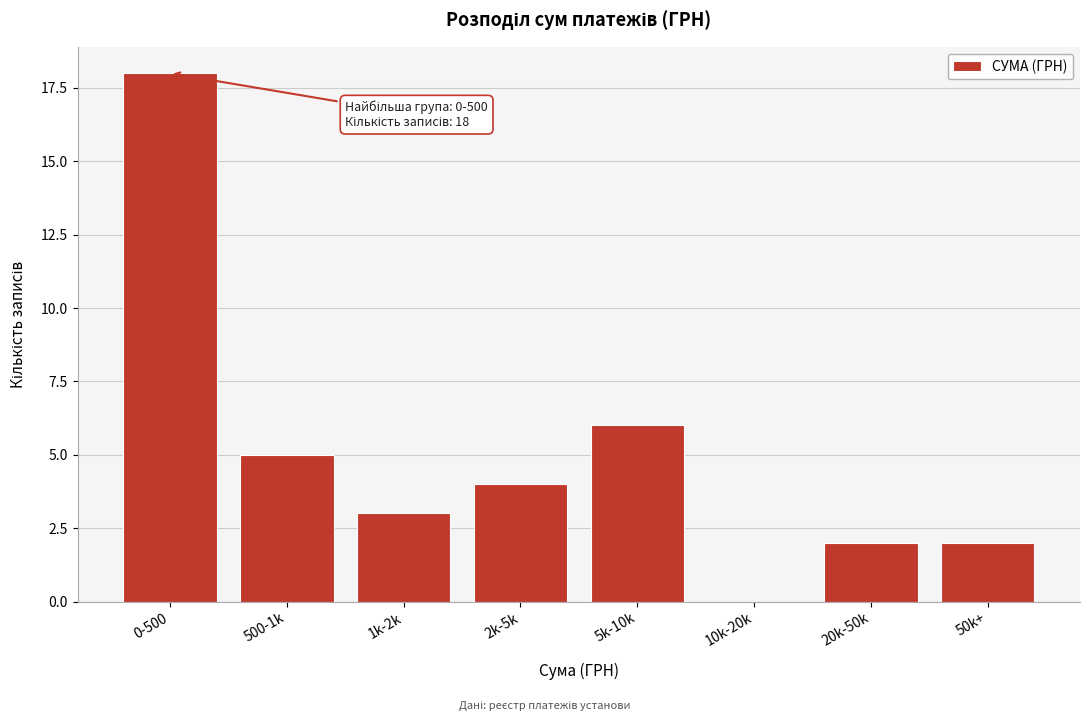

Reading left to right, list all the values displayed in this chart.

0-500=18	500-1k=5	1k-2k=3	2k-5k=4	5k-10k=6	10k-20k=0	20k-50k=2	50k+=2